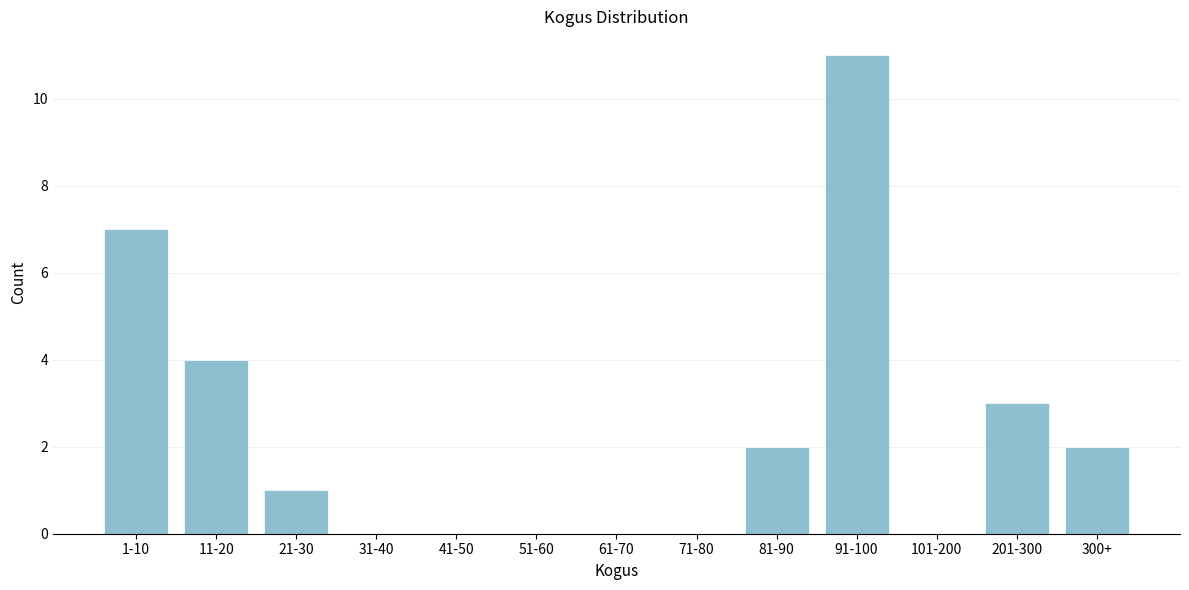

Reading left to right, transcribe all the data shown in this chart.

1-10=7	11-20=4	21-30=1	31-40=0	41-50=0	51-60=0	61-70=0	71-80=0	81-90=2	91-100=11	101-200=0	201-300=3	300+=2